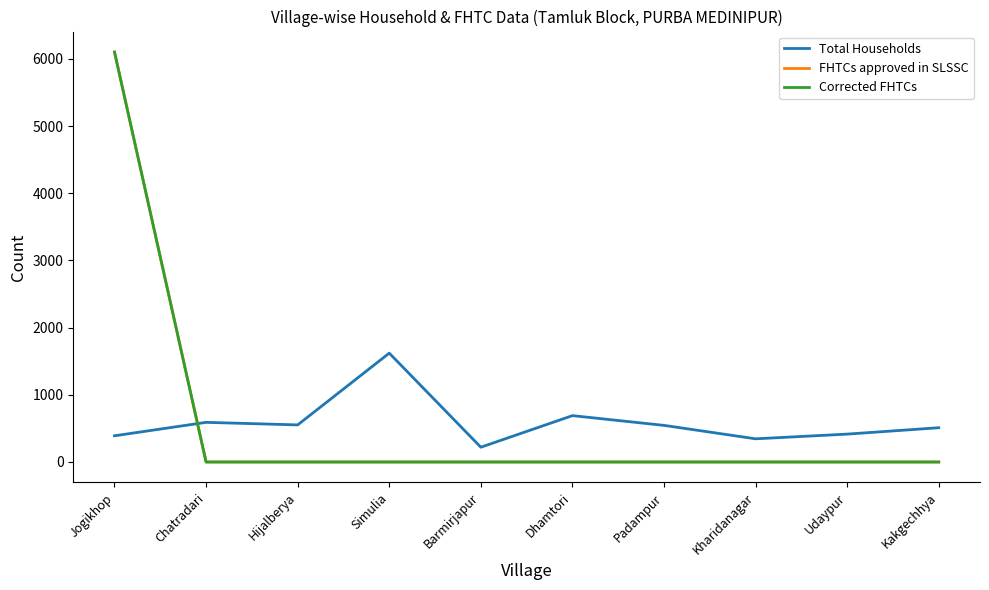

What is the difference between the highest and lowest values at Chatradari?

590